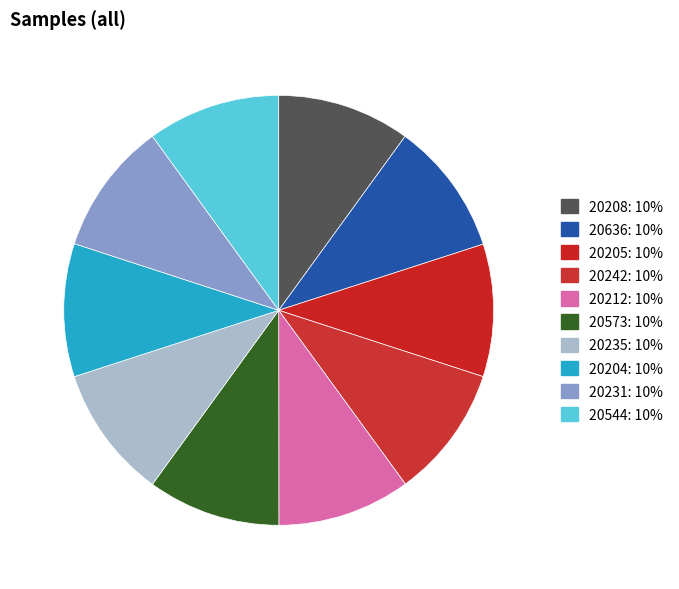

To the nearest percent, what is the average slice percentage?

10%